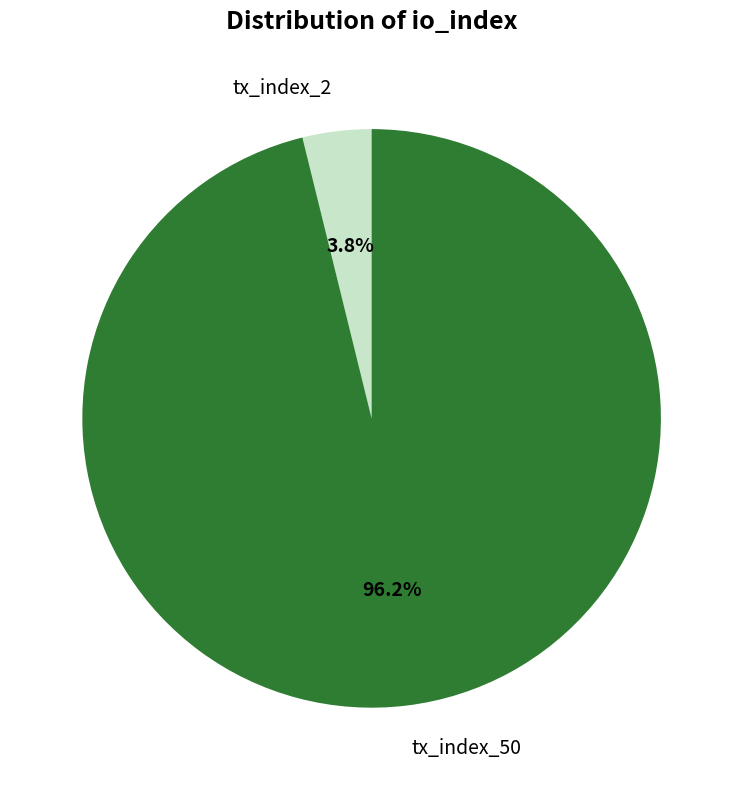

To the nearest percent, what is the difference between the largest and smallest slice percentages?

92%